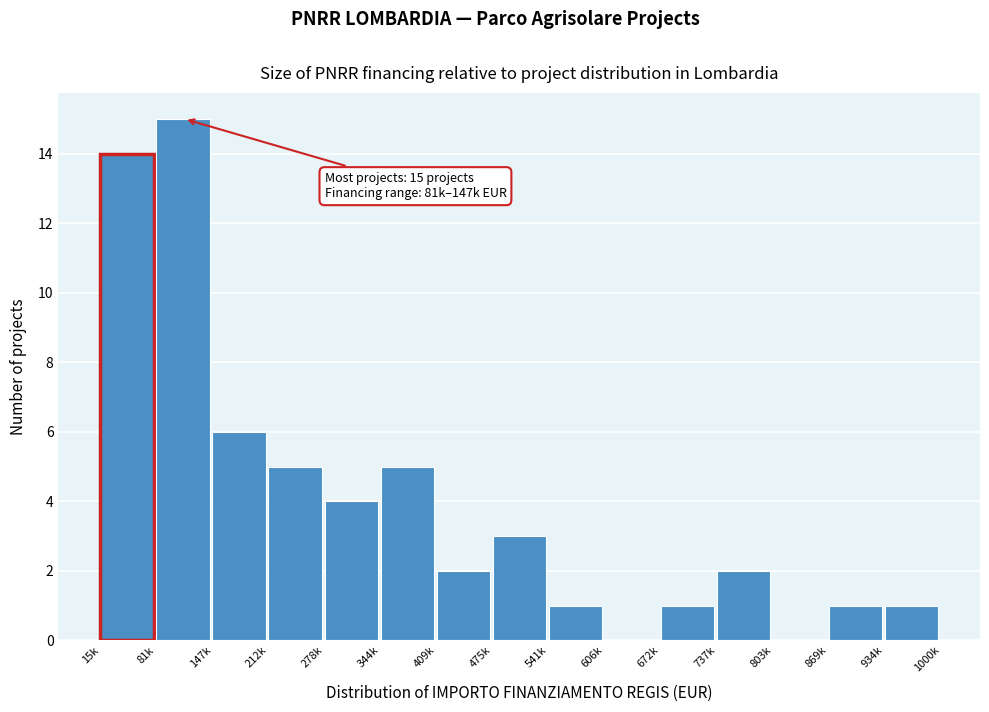

Reading left to right, list all the values displayed in this chart.

15k=14	81k=15	147k=6	212k=5	278k=4	344k=5	409k=2	475k=3	541k=1	606k=0	672k=1	737k=2	803k=0	869k=1	934k=1